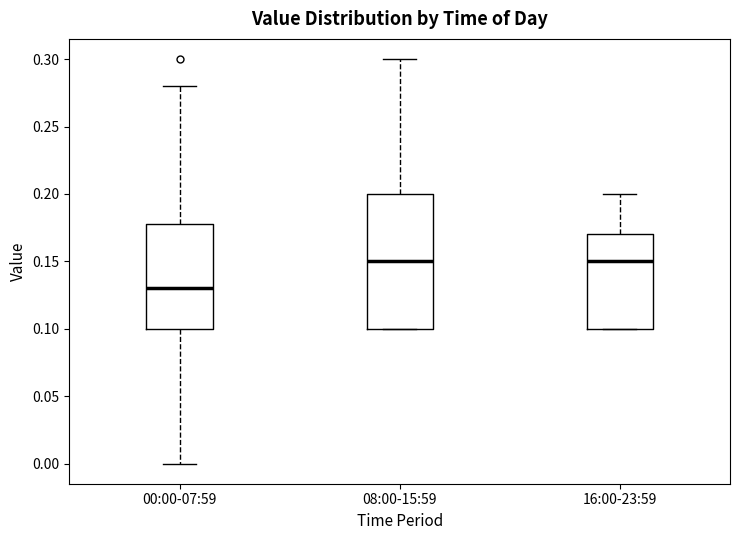

Reading left to right, read every box against the y-axis: the position of its median line, the range the box covers, and the ends of its whiskers. The values are not printed on the chart, so give them approximately, as read against the axis.

00:00-07:59: median 0.13, box 0.10 to 0.18, whiskers 0.00 to 0.28
08:00-15:59: median 0.15, box 0.10 to 0.20, whiskers 0.10 to 0.30
16:00-23:59: median 0.15, box 0.10 to 0.17, whiskers 0.10 to 0.20